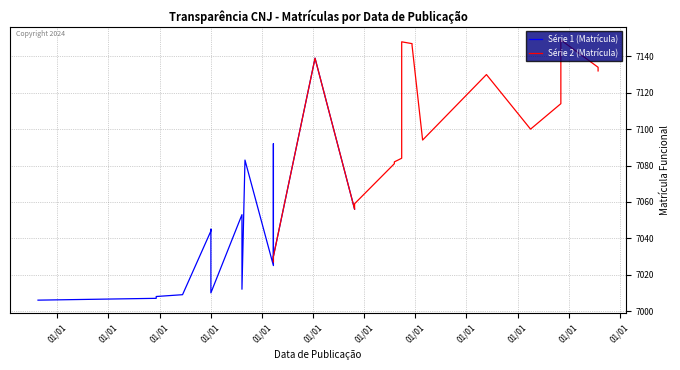

The chart shows a value of 7058 at 17/08/2005. True or false?

True